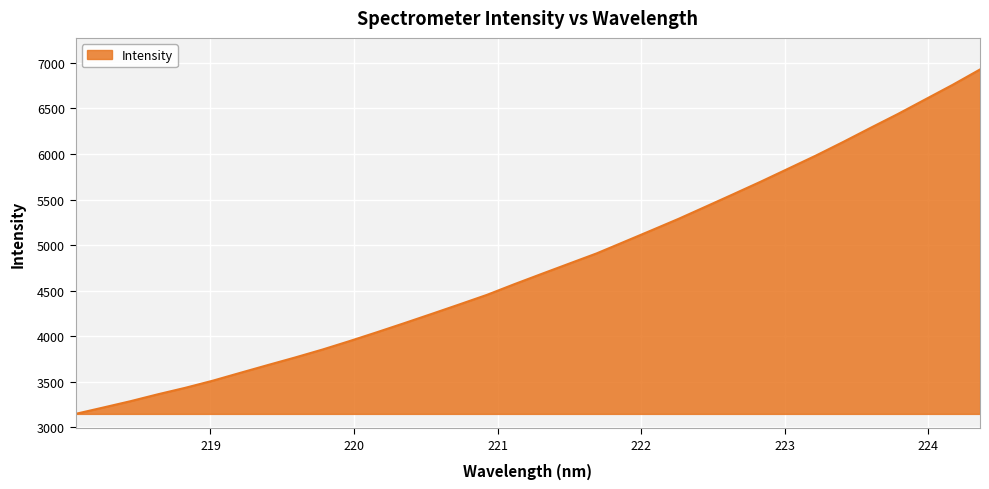

What is the smallest value displayed?

3148.4